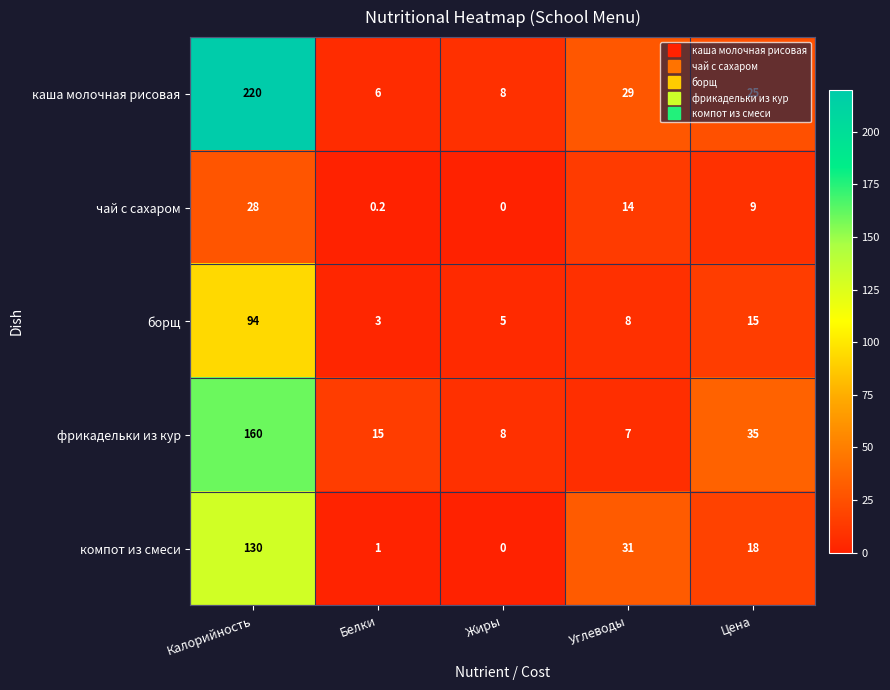

The value of чай с сахаром at Цена is 9.0. True or false?

True